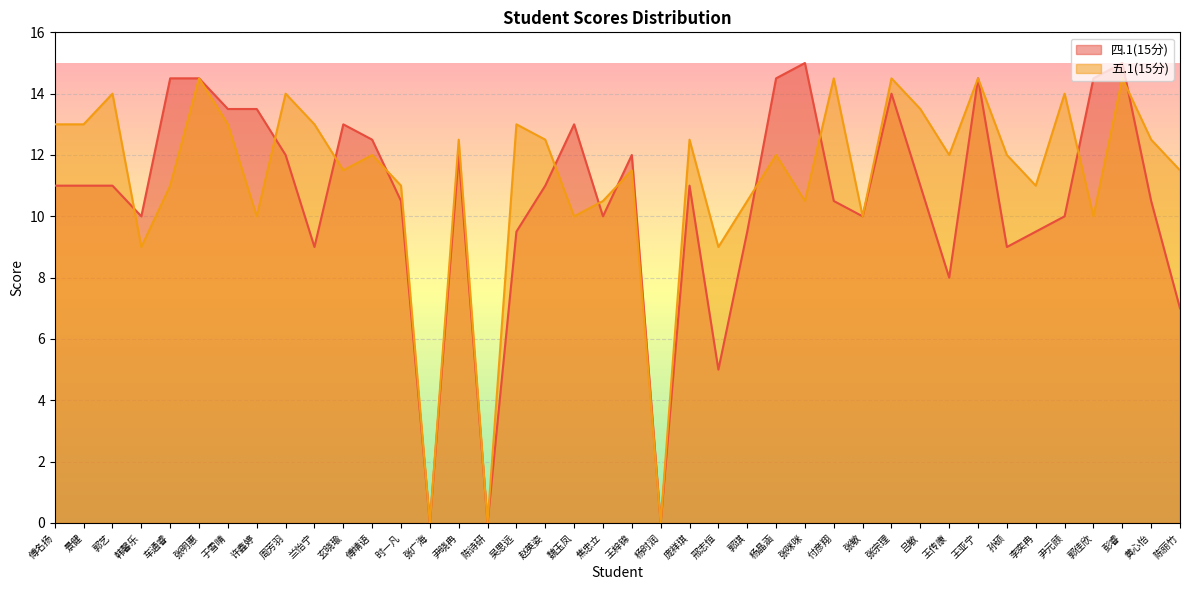

At which category does the chart reach its peak across all series?

张咪咪